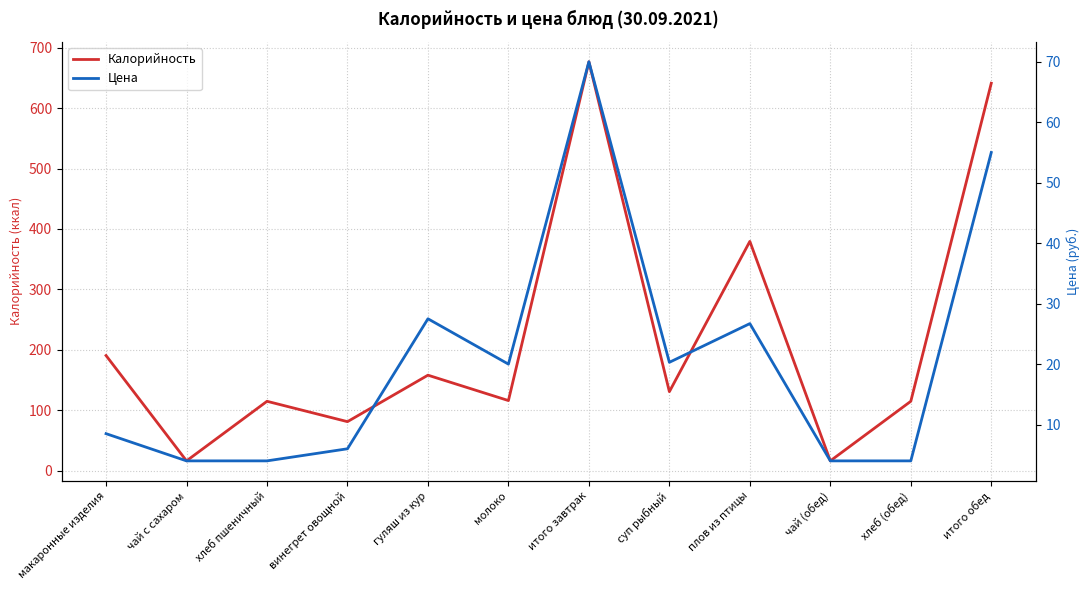

True or false: Цена and Калорийность cross at least once.

False